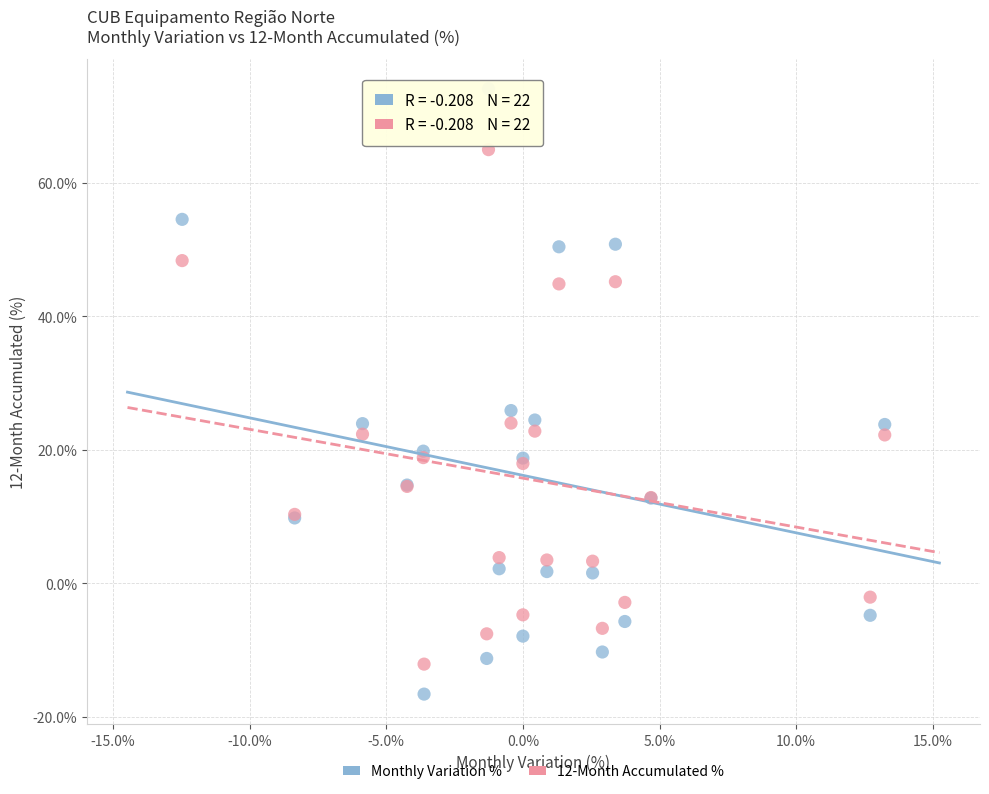

Which series reaches the minimum Y coordinate?

Monthly Variation %